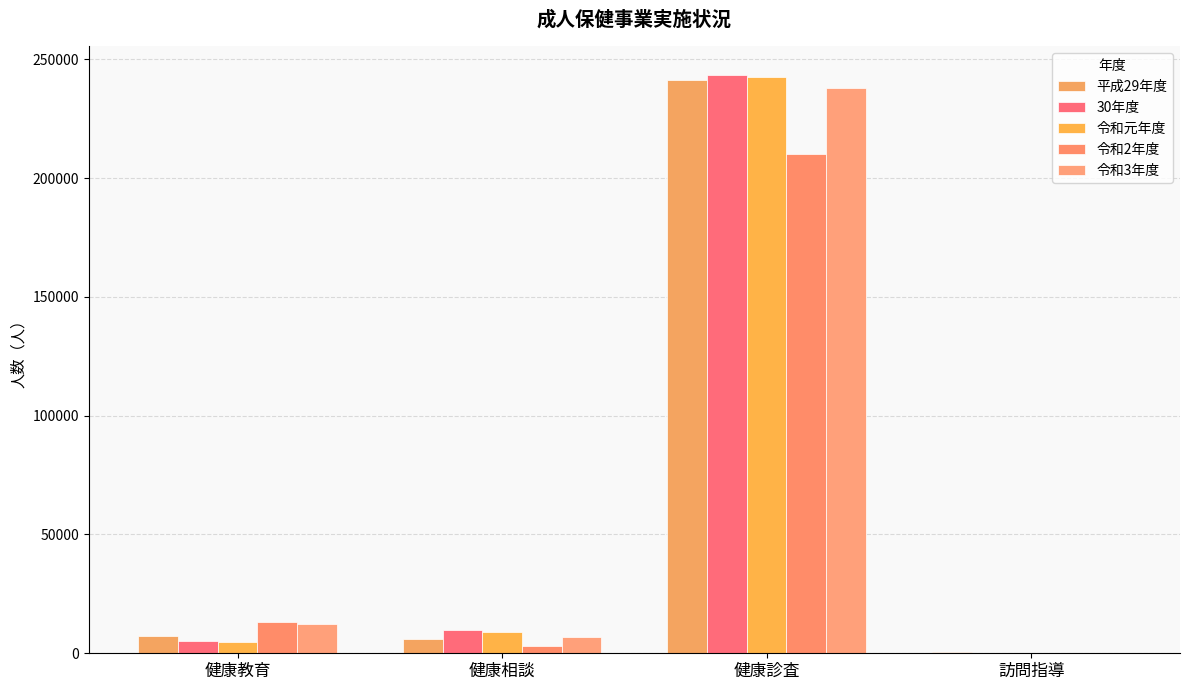

True or false: 平成29年度 has a value of 241431 at 健康診査.

True